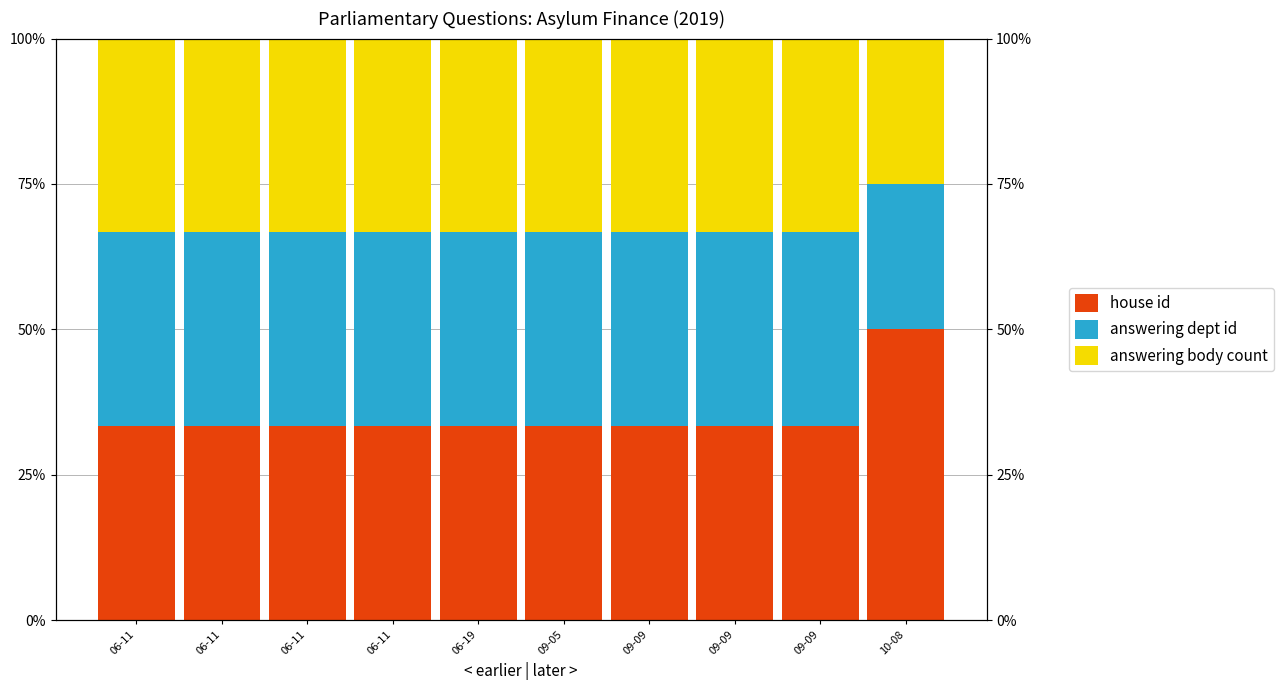

What is the difference between the maximum and minimum values in the house id series?

0.2